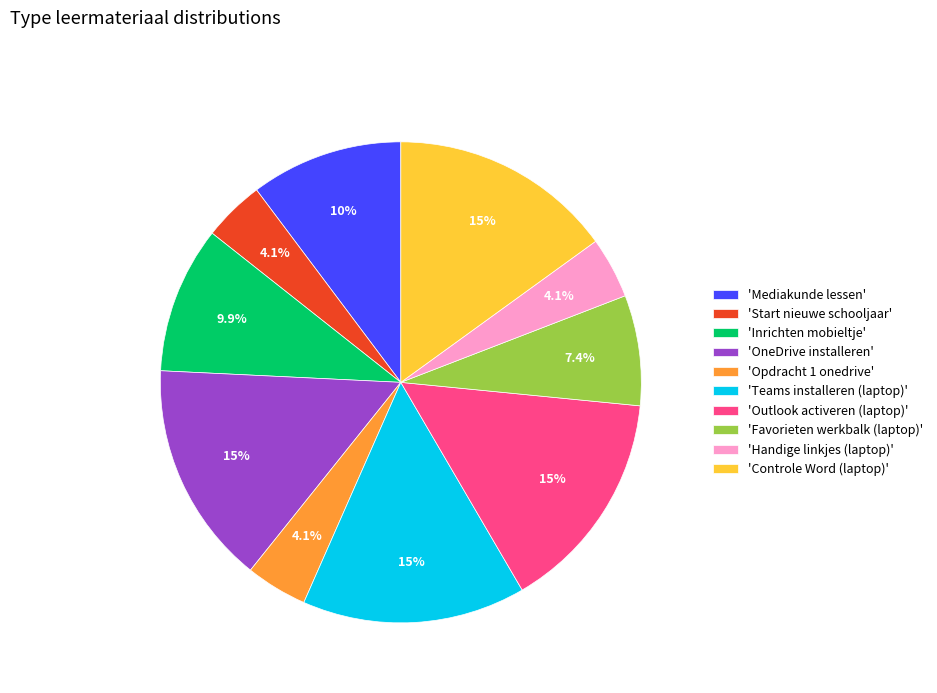

Does any single category account for the majority?

No